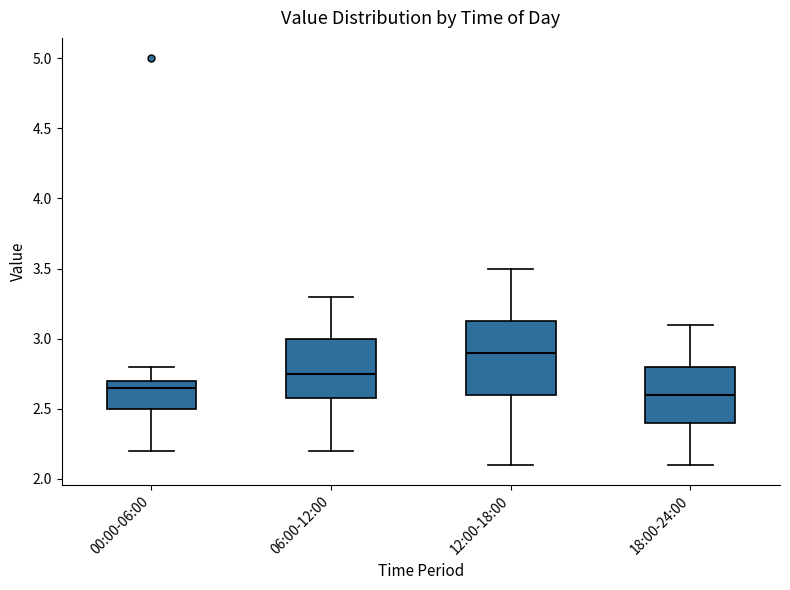

Reading left to right, transcribe this box plot: for each box, give where its median line is, the range the box spans, and where its two whiskers end, as read against the y-axis. The values are not printed on the chart, so give them approximately, as read against the axis.

00:00-06:00: median 2.65, box 2.50 to 2.70, whiskers 2.20 to 2.80
06:00-12:00: median 2.75, box 2.60 to 3.00, whiskers 2.20 to 3.30
12:00-18:00: median 2.90, box 2.60 to 3.15, whiskers 2.10 to 3.50
18:00-24:00: median 2.60, box 2.40 to 2.80, whiskers 2.10 to 3.10